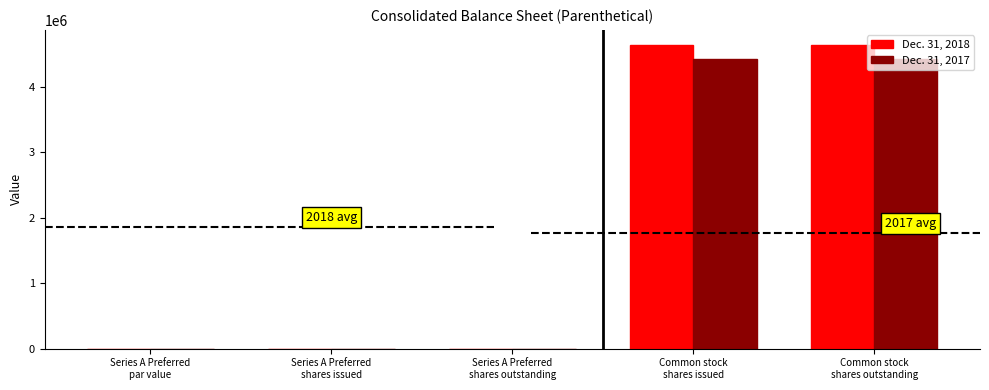

What is the maximum value shown in the chart?

4634599